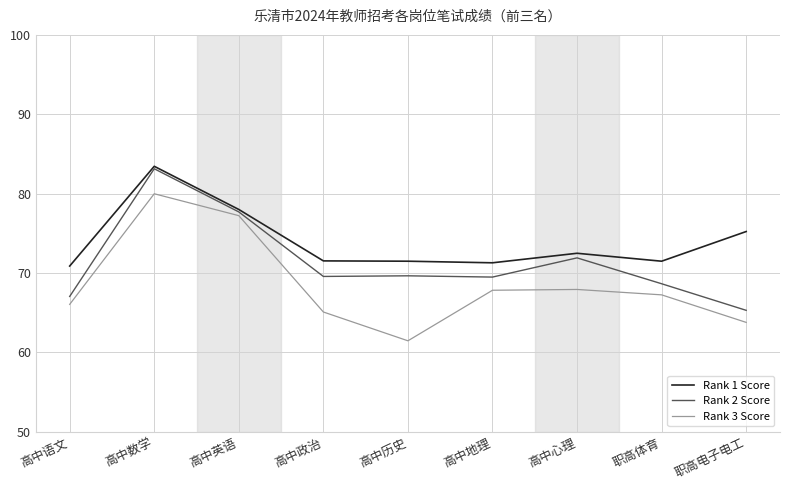

What is the lowest value of the Rank 2 Score series?

65.3